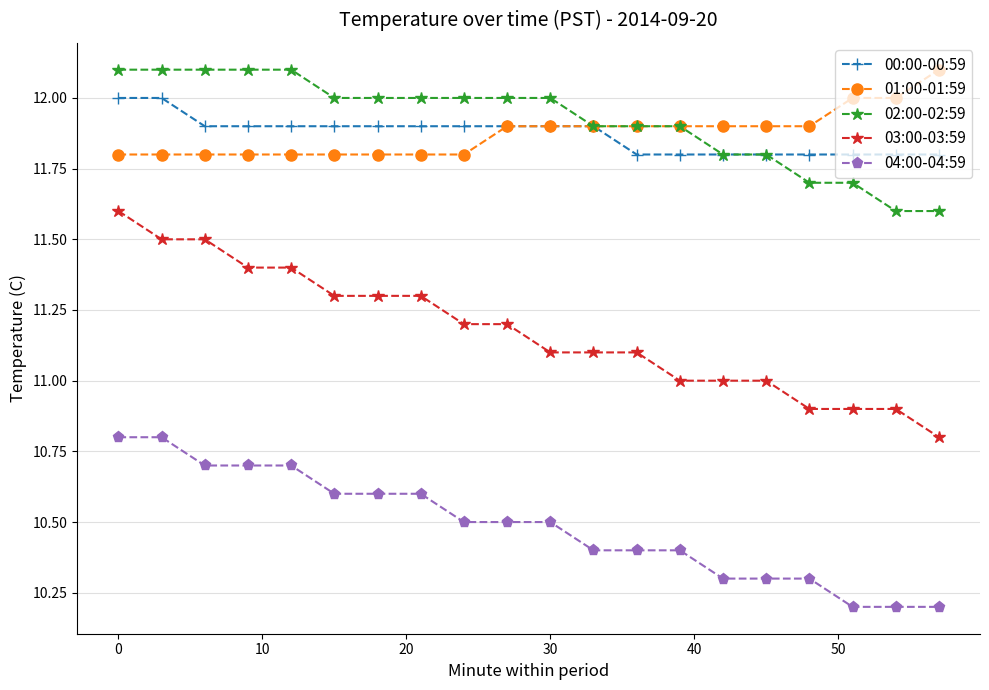

How many 02:00-02:59 values are between 11 and 12?

15